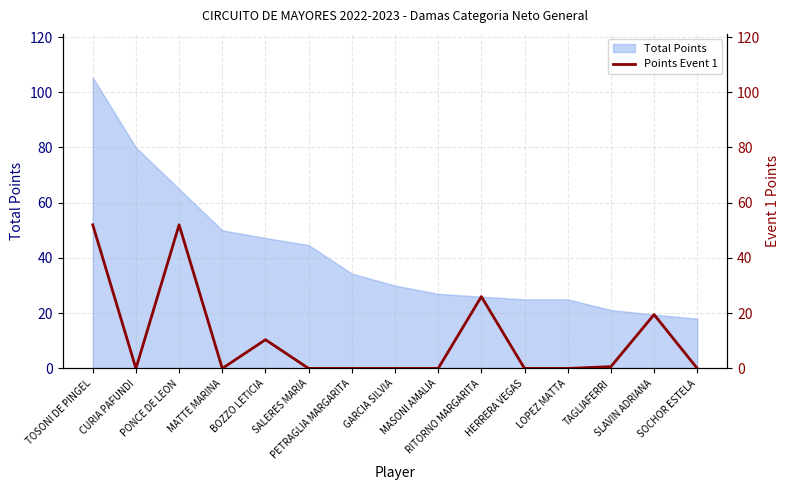

How many points are lower than both their immediate neighbors (excluding endpoints)?

2